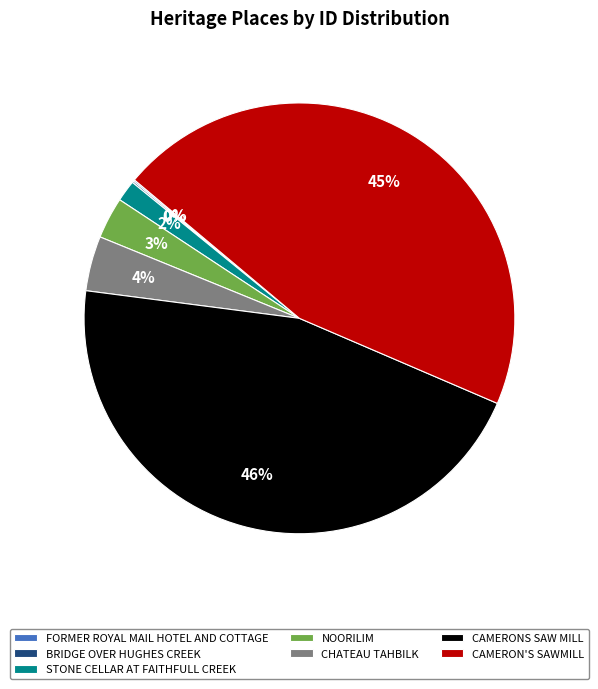

Is there a majority slice in this chart?

No